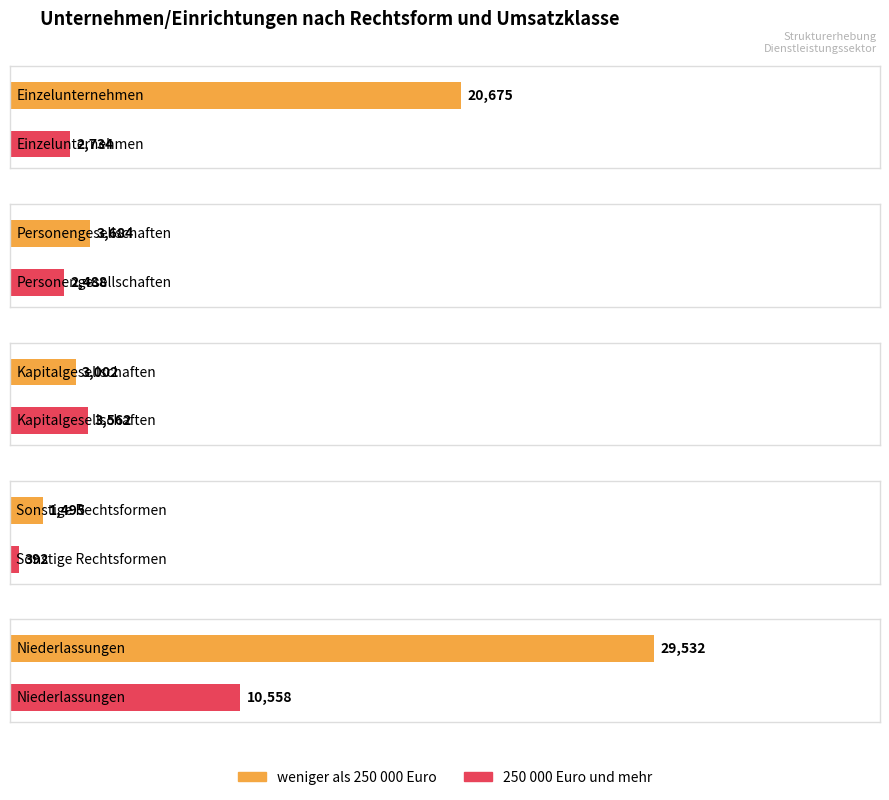

How many values in the weniger als 250 000 Euro series are below 3684?

2